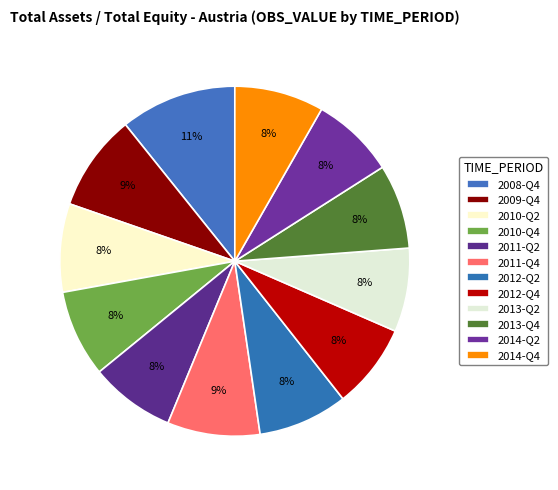

Is 2012-Q4 the majority of the pie?

No